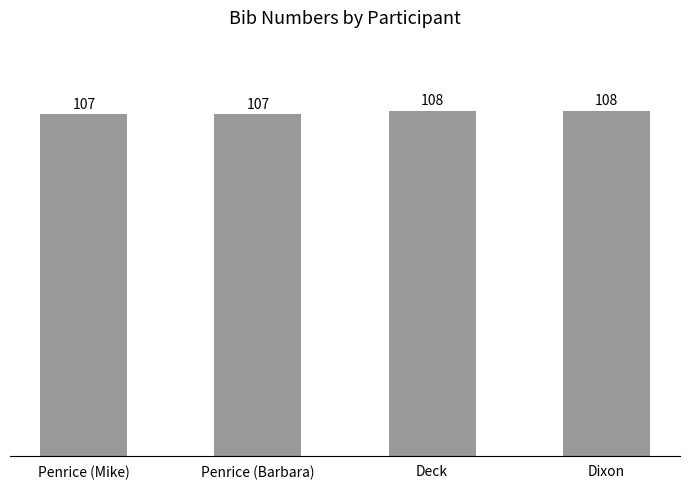

Between Penrice (Mike) and Deck, which is larger?

Deck